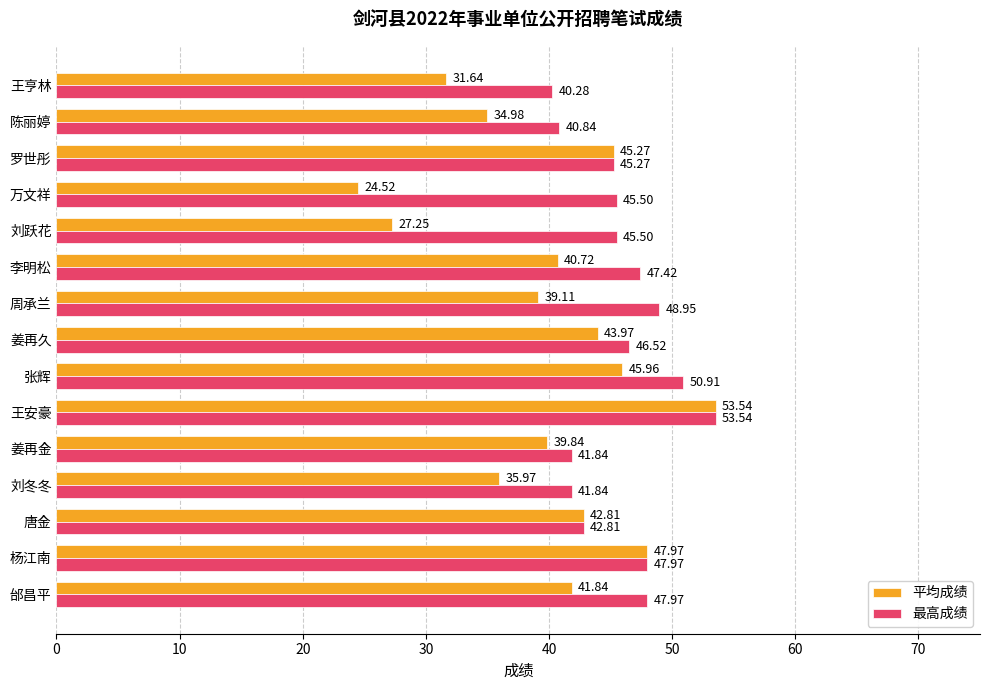

What is the difference between the maximum and minimum values in the 平均成绩 series?

29.0